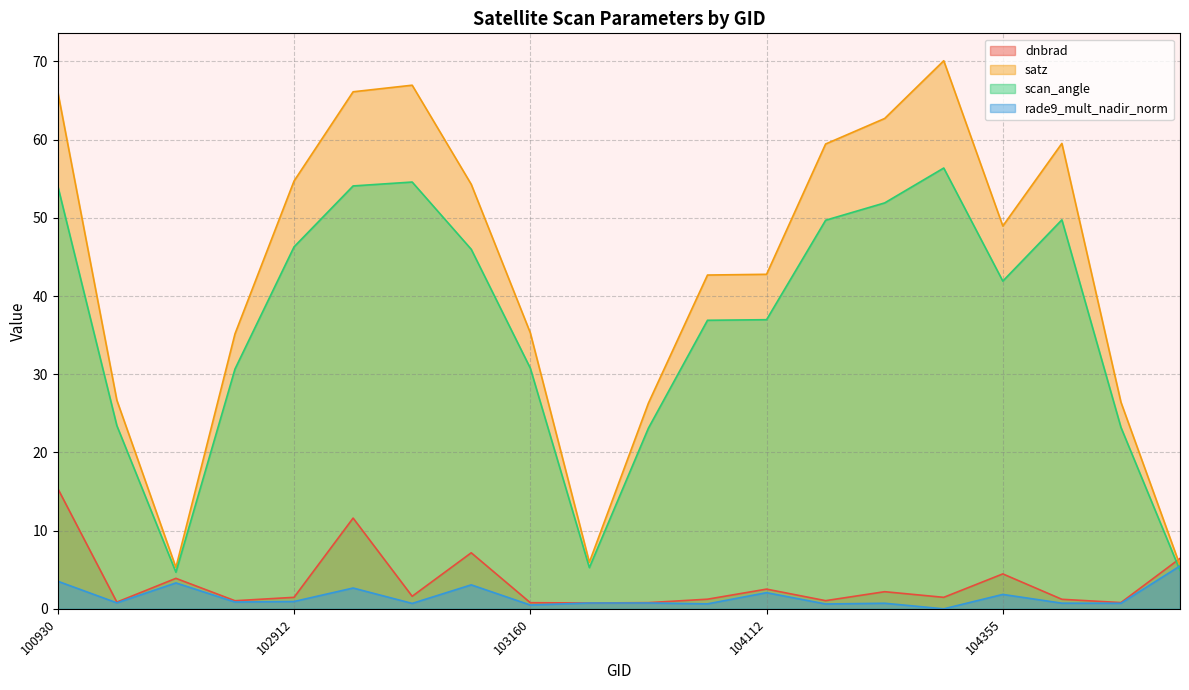

Between 107659 and 103397, which is larger?

107659